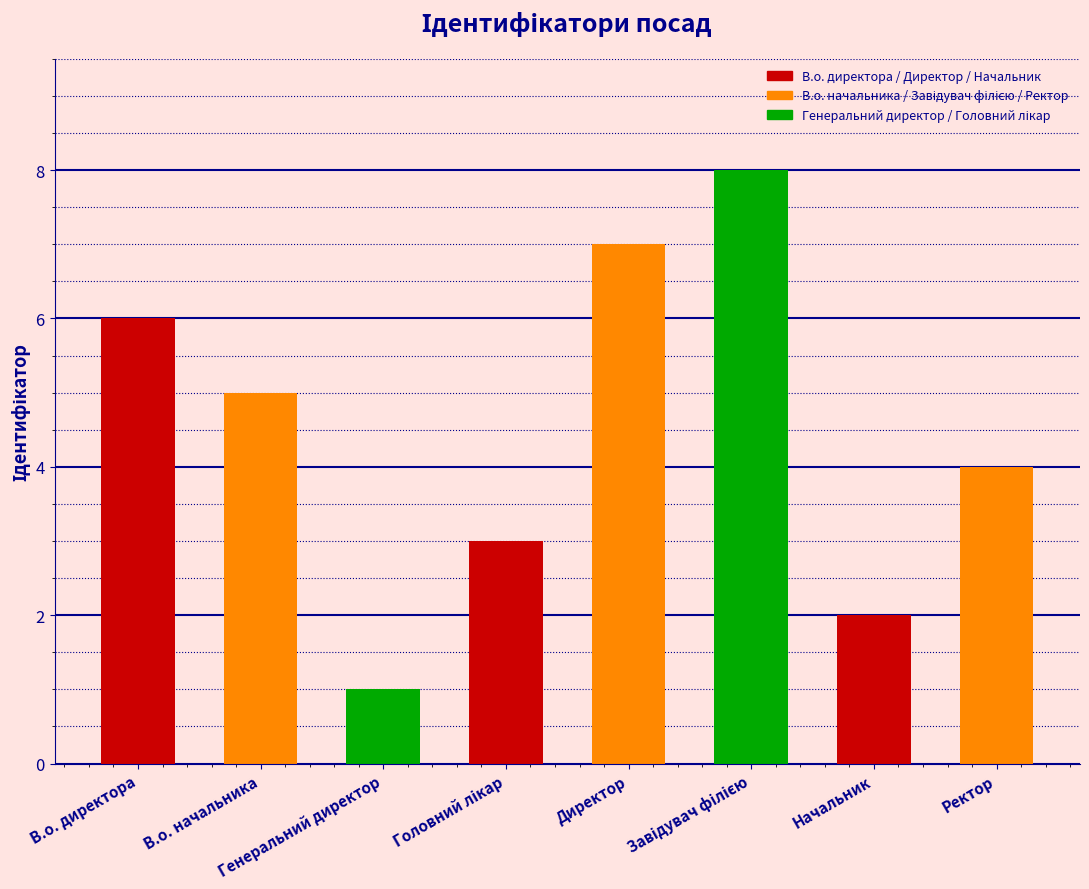

What is the greatest value displayed?

8